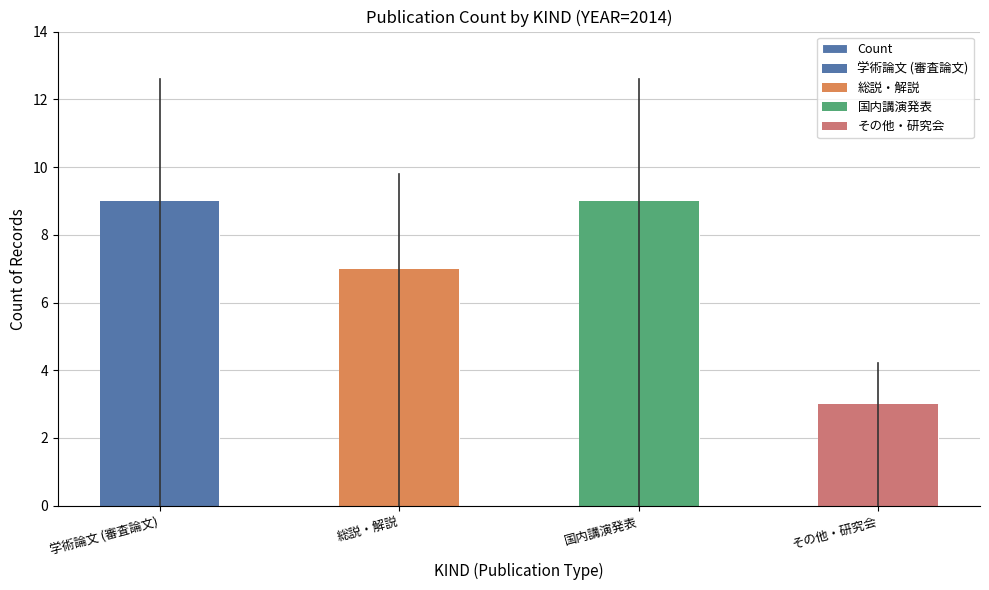

Reading left to right, list all the values displayed in this chart.

9	7	9	3